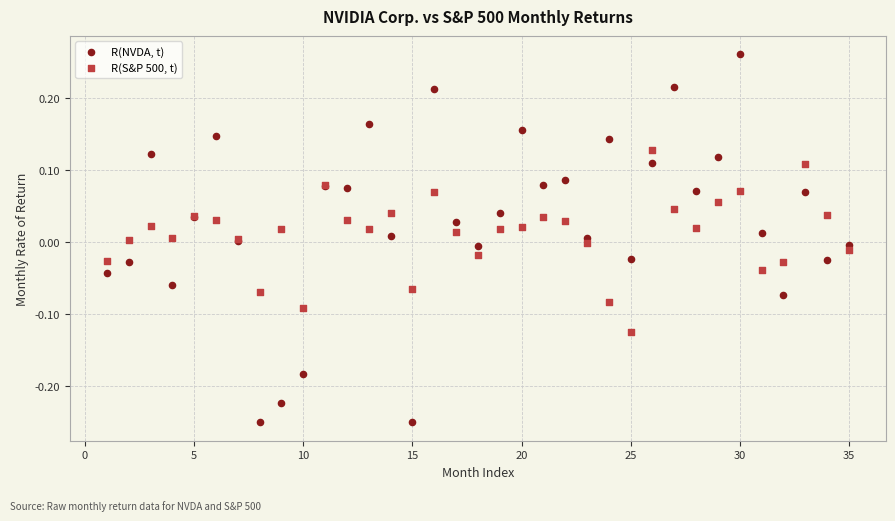

Which series reaches the minimum Y coordinate?

R(NVDA, t)